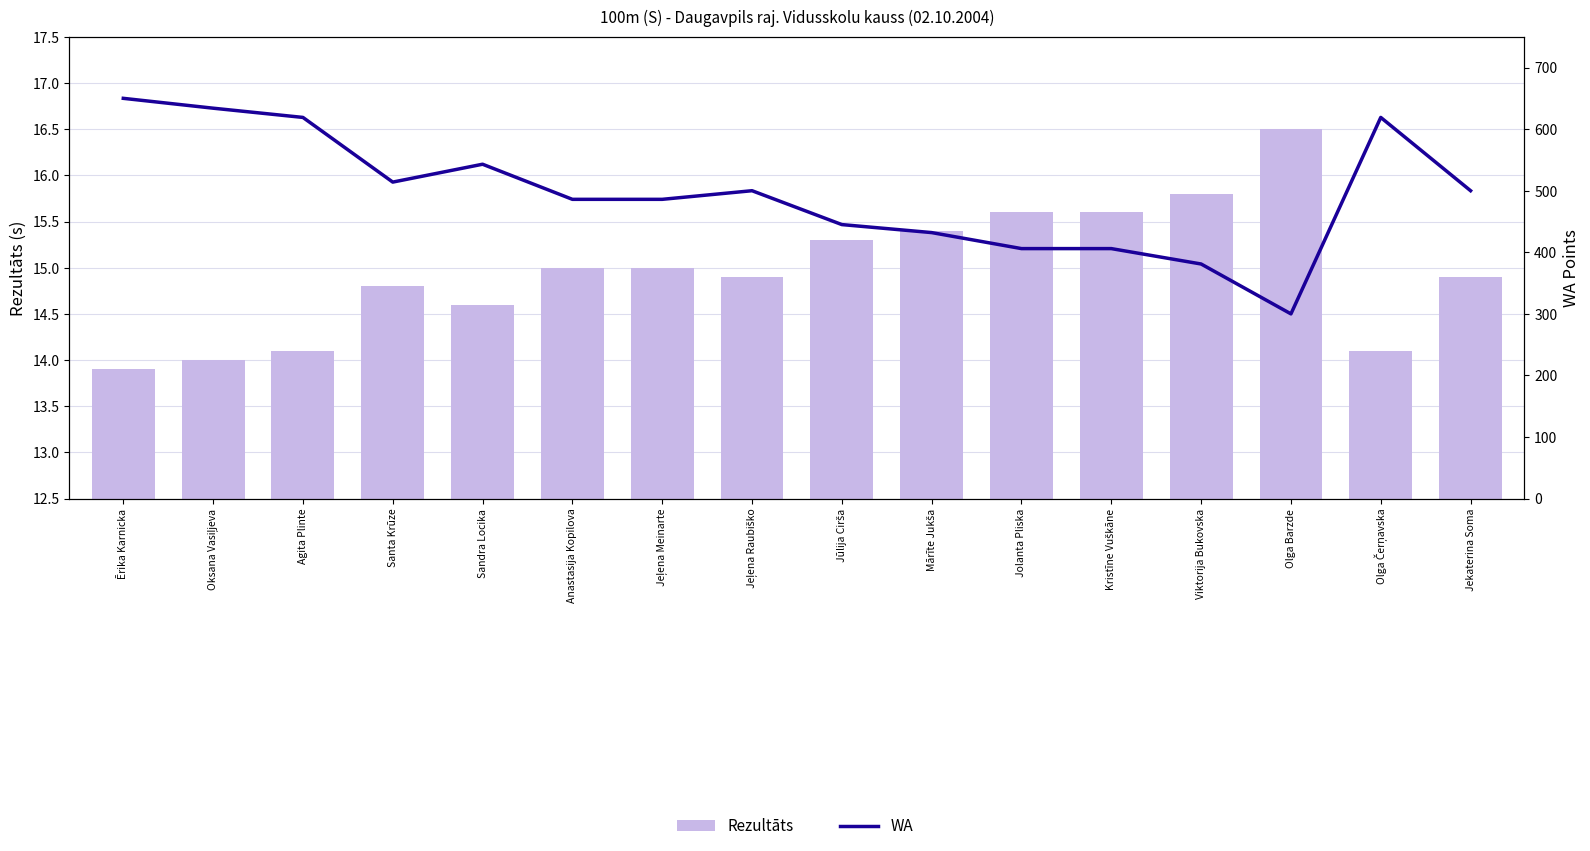

The WA series shows 514.0 at Santa Krūze. True or false?

True